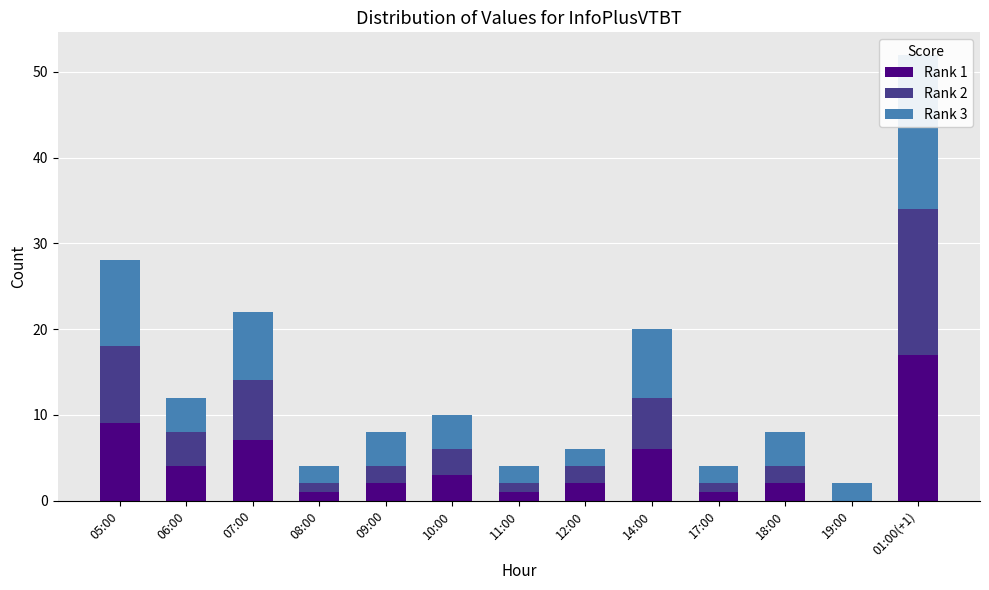

What is the label of the 4th bar from the right?

17:00